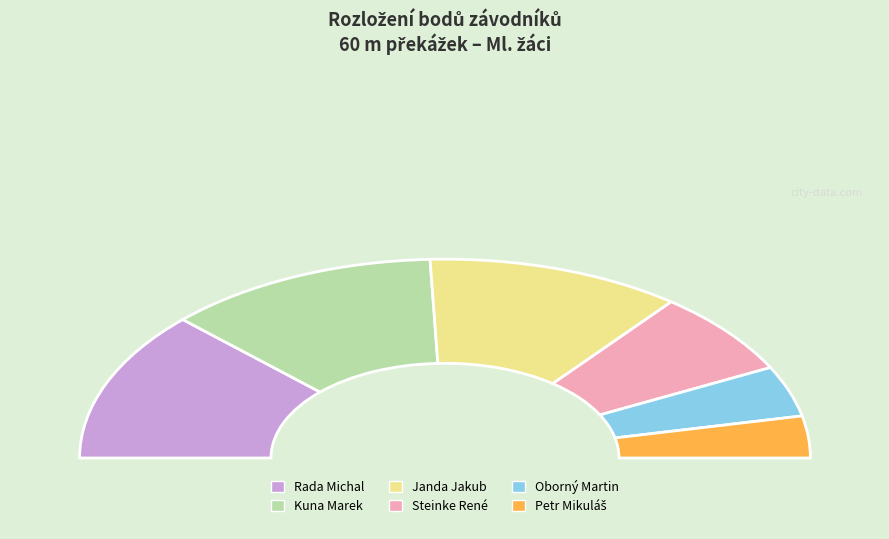

Does any single category account for the majority?

No